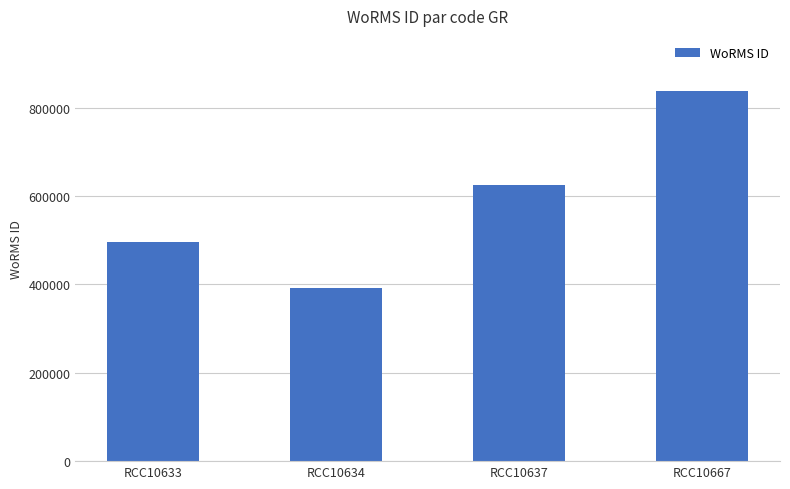

Rank the categories by value from lowest to highest.

RCC10634, RCC10633, RCC10637, RCC10667